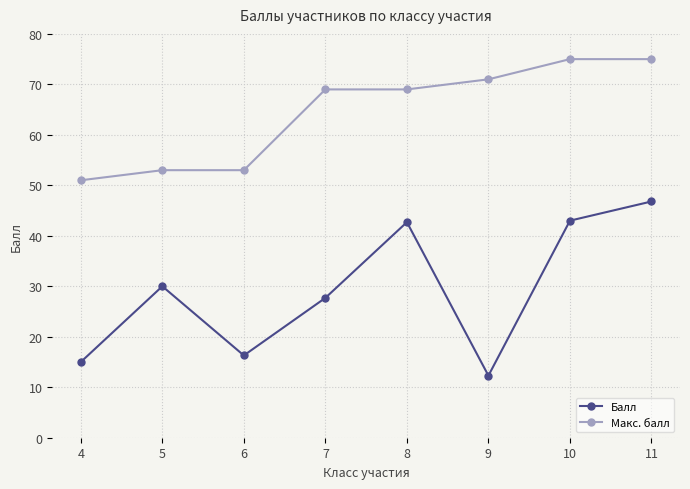

Read the Макс. балл value at 4.

51.0